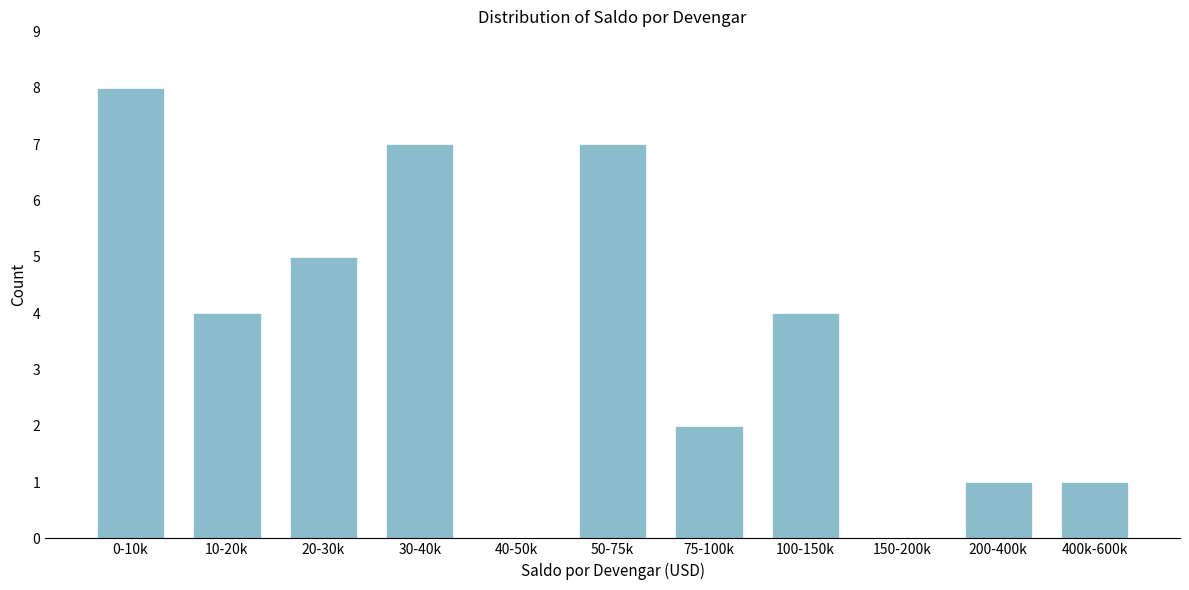

Reading left to right, transcribe all the data shown in this chart.

0-10k=8	10-20k=4	20-30k=5	30-40k=7	40-50k=0	50-75k=7	75-100k=2	100-150k=4	150-200k=0	200-400k=1	400k-600k=1